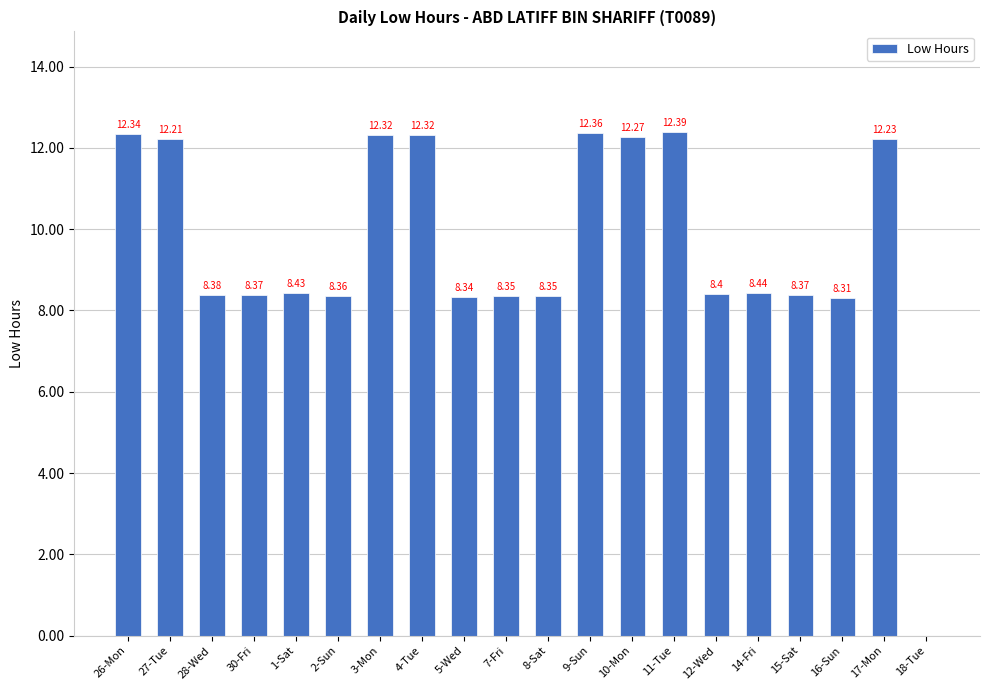

What is the sum of the values at 18-Tue and 17-Mon?

12.2